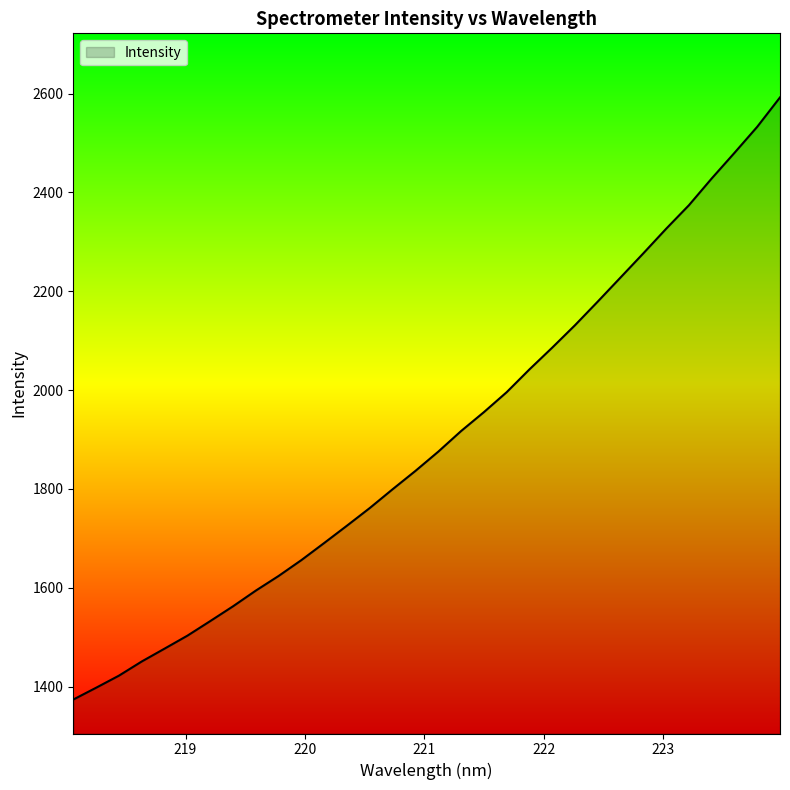

What is the smallest value displayed?

1373.8